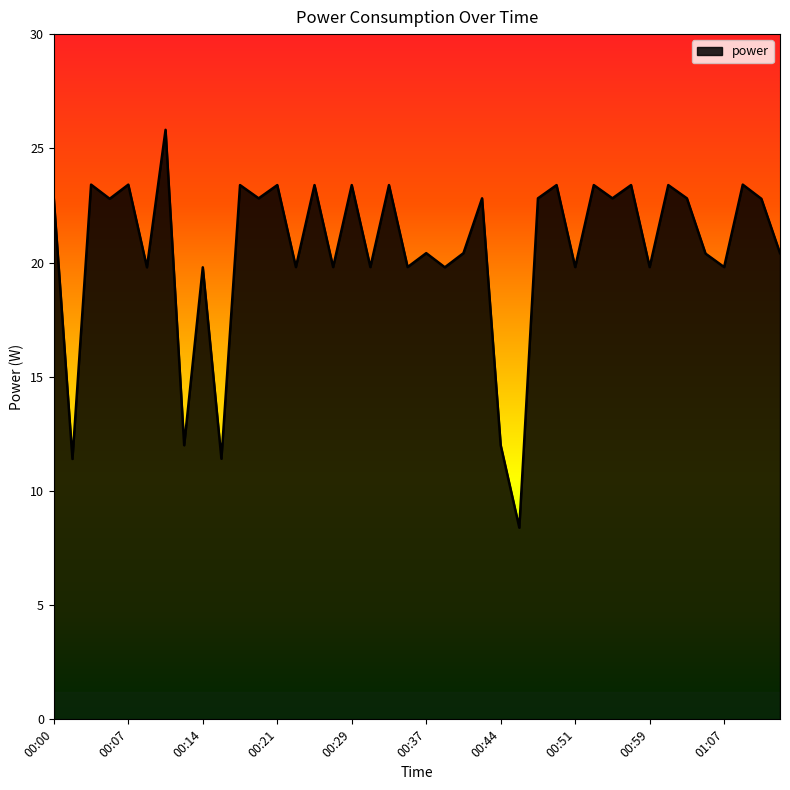

What is the greatest value displayed?

25.8